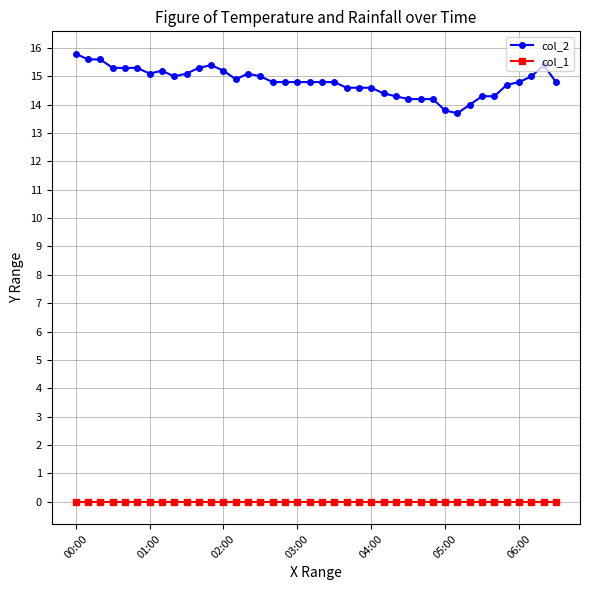

What is the value of the col_2 point at the 32nd from the left?

13.7